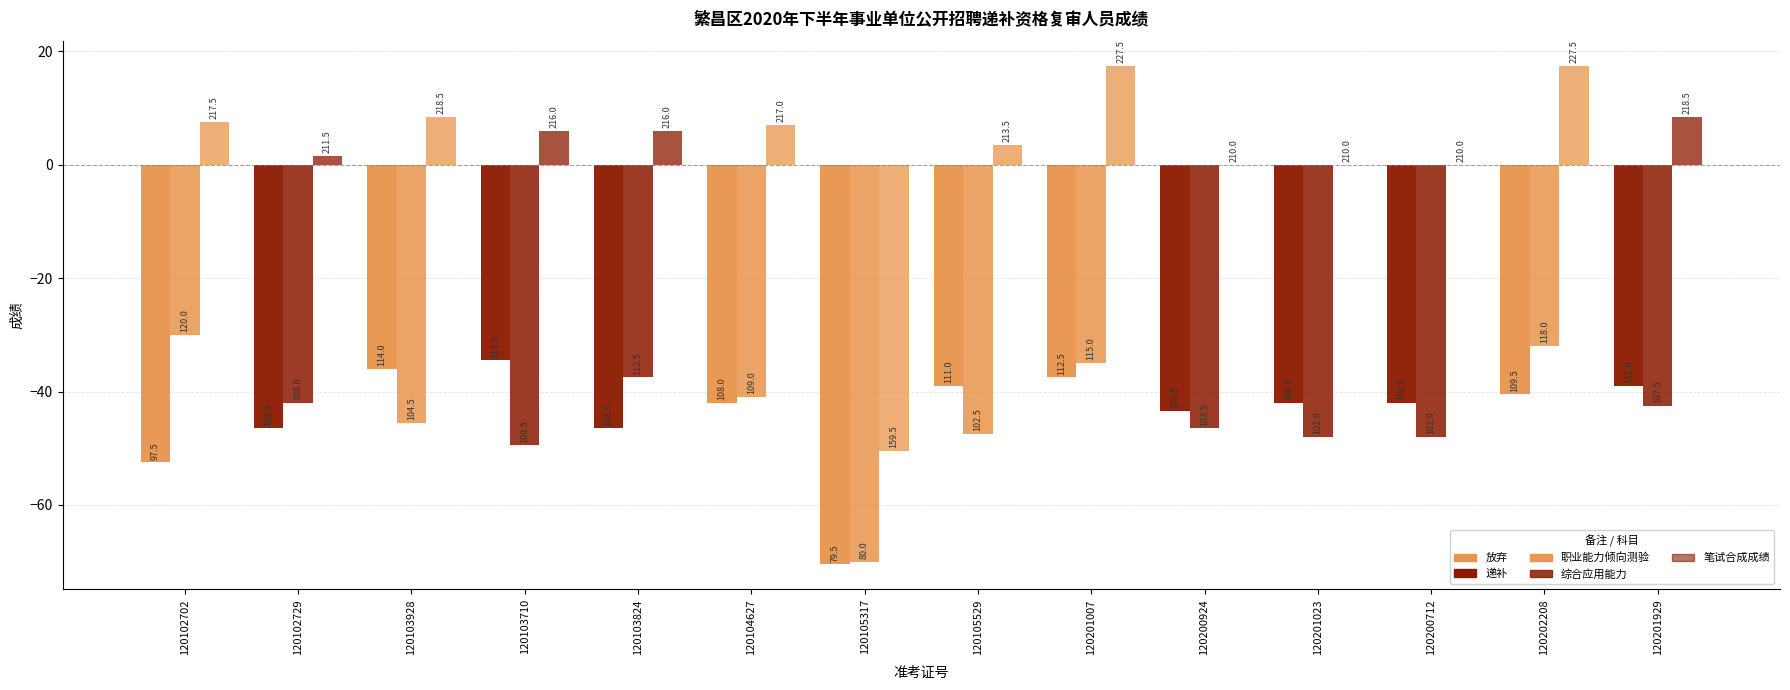

Are the bars grouped side by side (vs. stacked)?

Yes